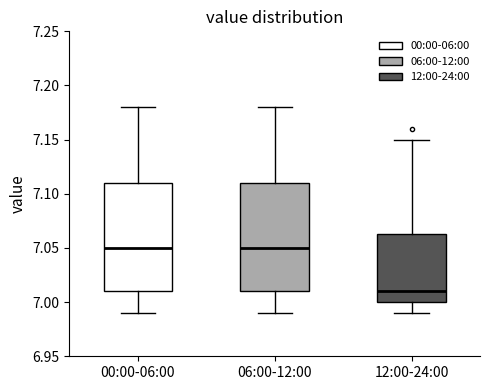

Reading left to right, read every box against the y-axis: the position of its median line, the range the box covers, and the ends of its whiskers. The values are not printed on the chart, so give them approximately, as read against the axis.

00:00-06:00: median 7.050, box 7.010 to 7.110, whiskers 6.990 to 7.180
06:00-12:00: median 7.050, box 7.010 to 7.110, whiskers 6.990 to 7.180
12:00-24:00: median 7.010, box 7.000 to 7.065, whiskers 6.990 to 7.150